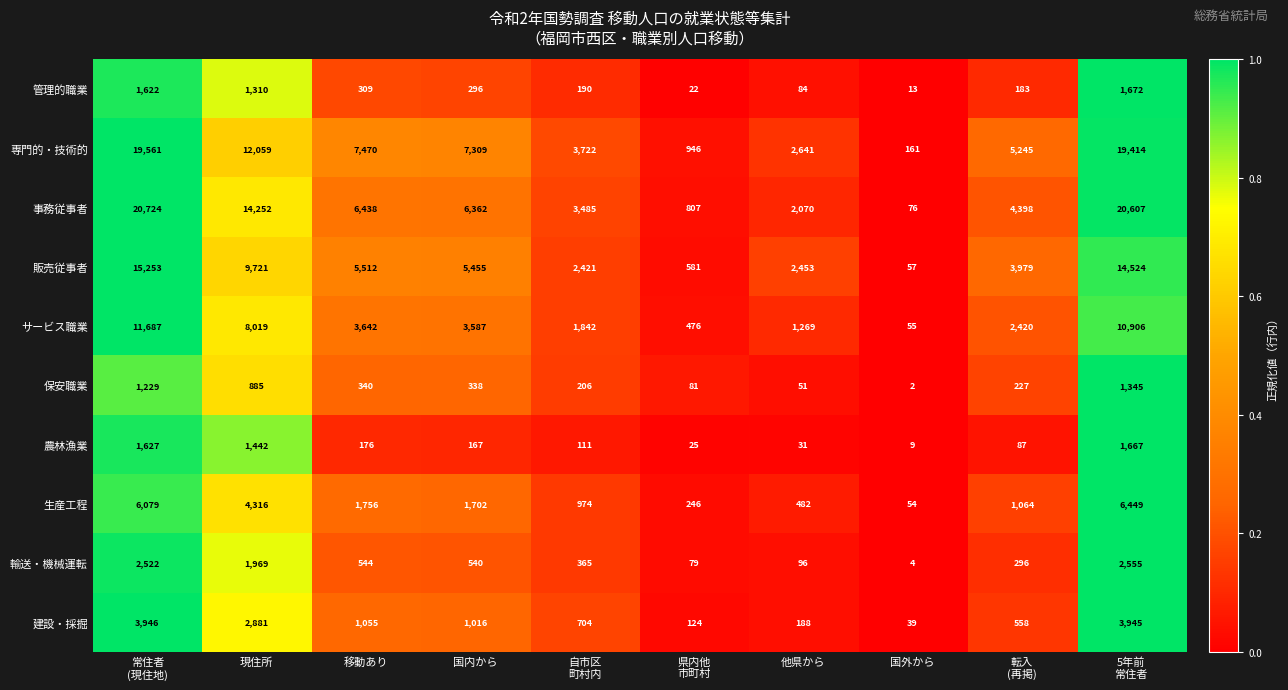

What is the total value across all series at 現住所?

56854